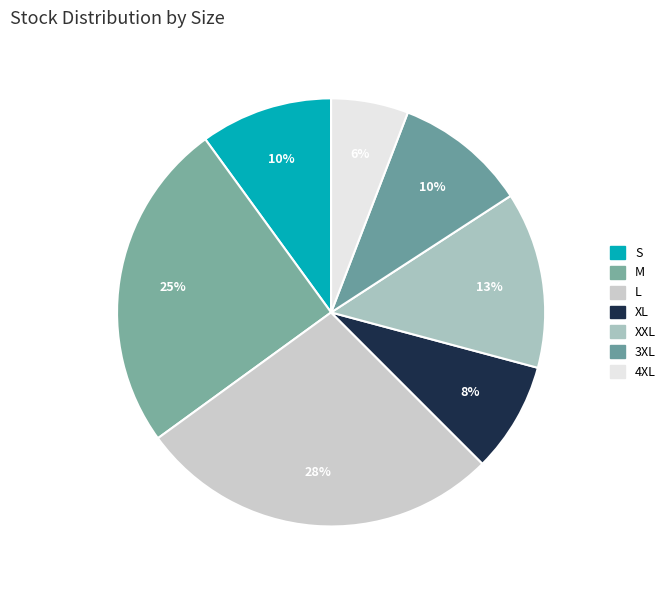

How many slices are in this pie chart?

7